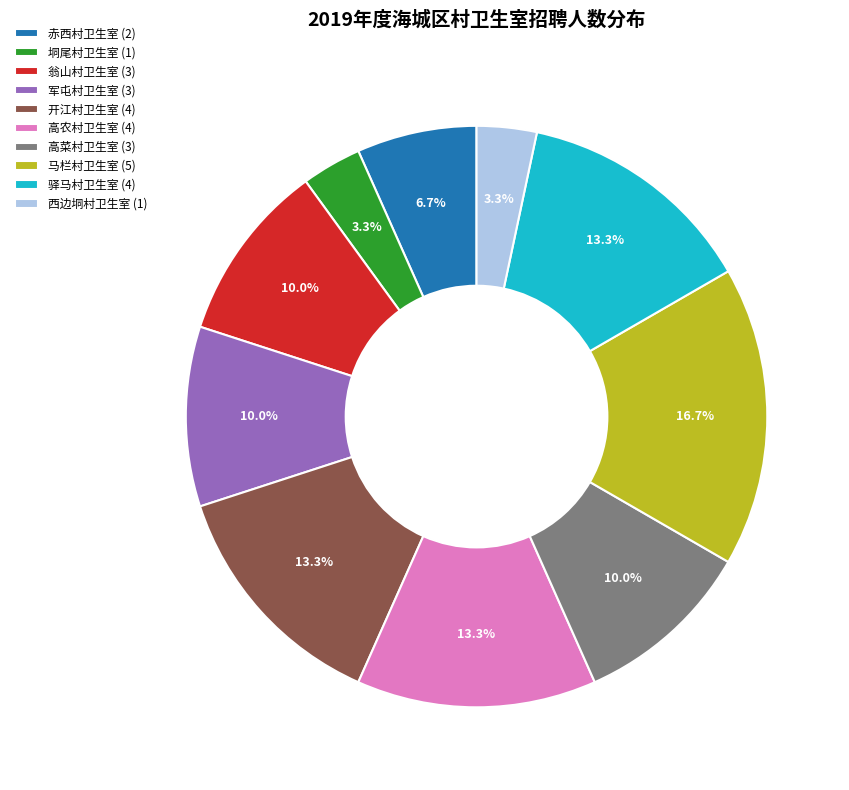

What percentage is the 驿马村卫生室 slice, to the nearest percent?

13%